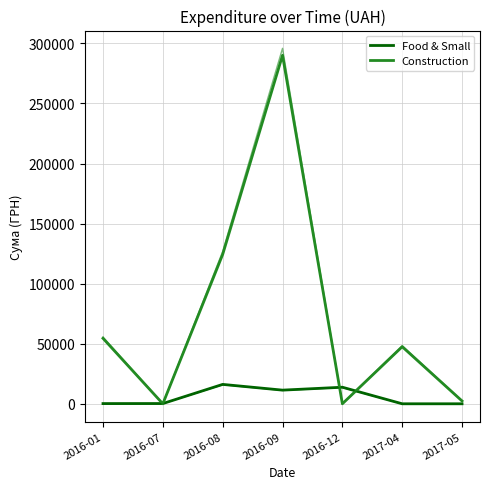

Rank the series by their average value, from lowest to highest.

Food & Small, Construction